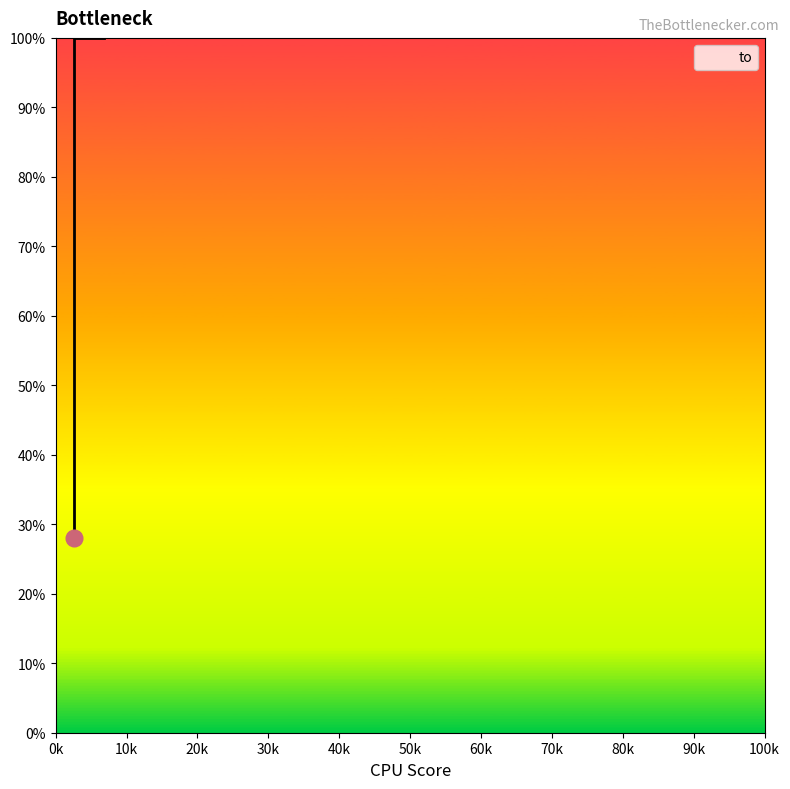

Is it true that the value at 0k is 1.0?

True